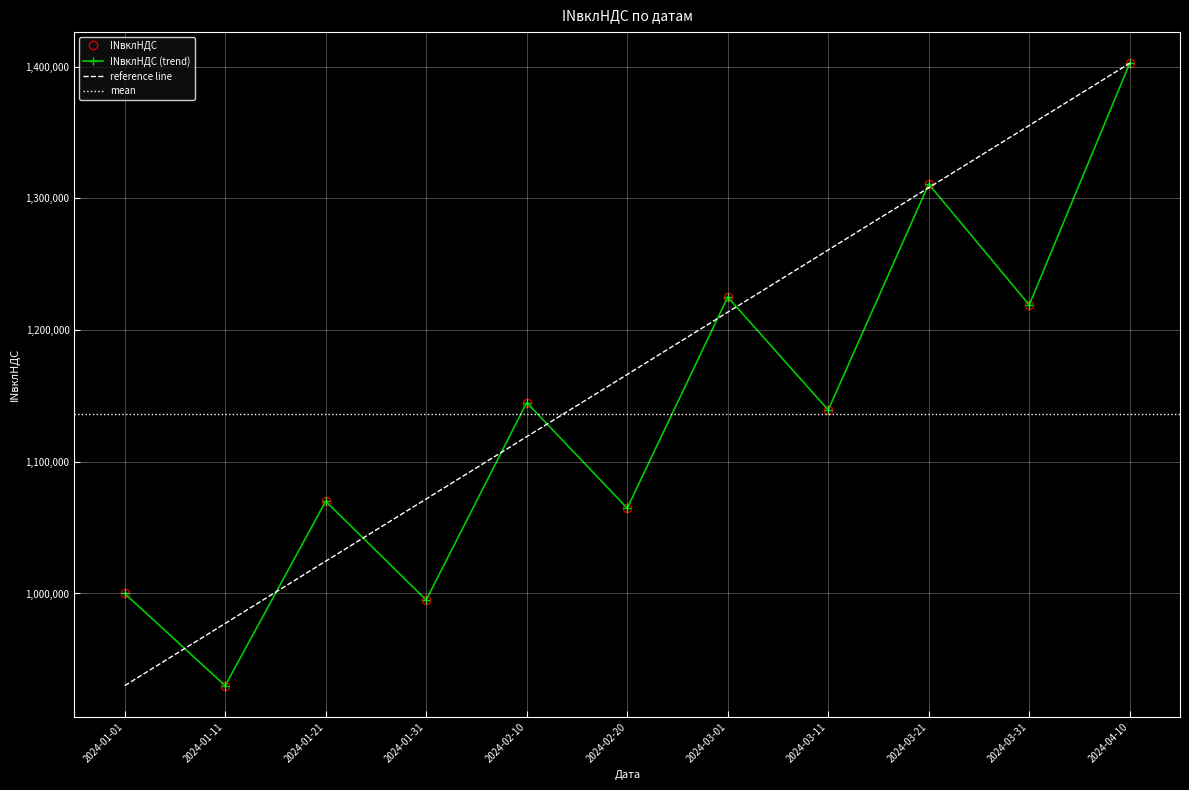

Is it true that the value at 2024-02-10 is 587079.7?

False